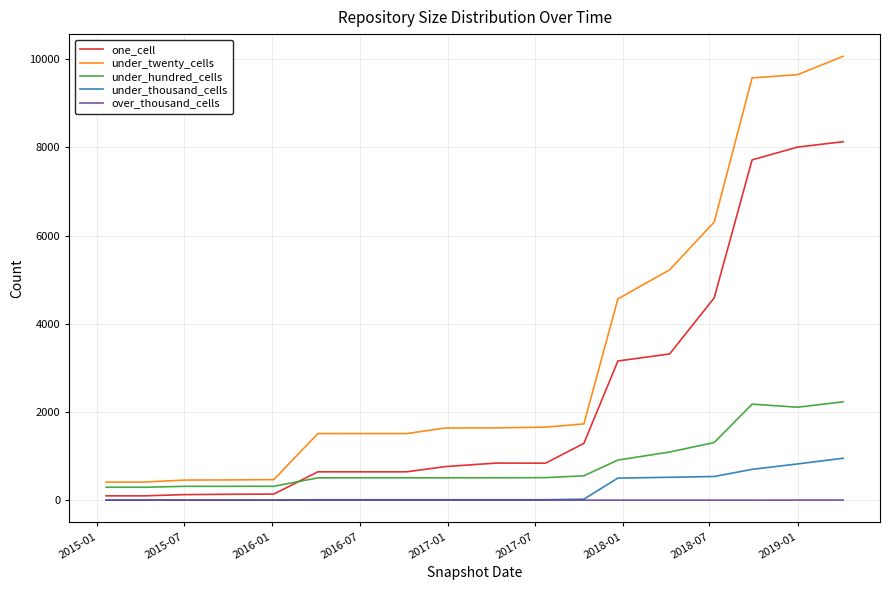

True or false: under_hundred_cells and over_thousand_cells intersect in this chart.

False